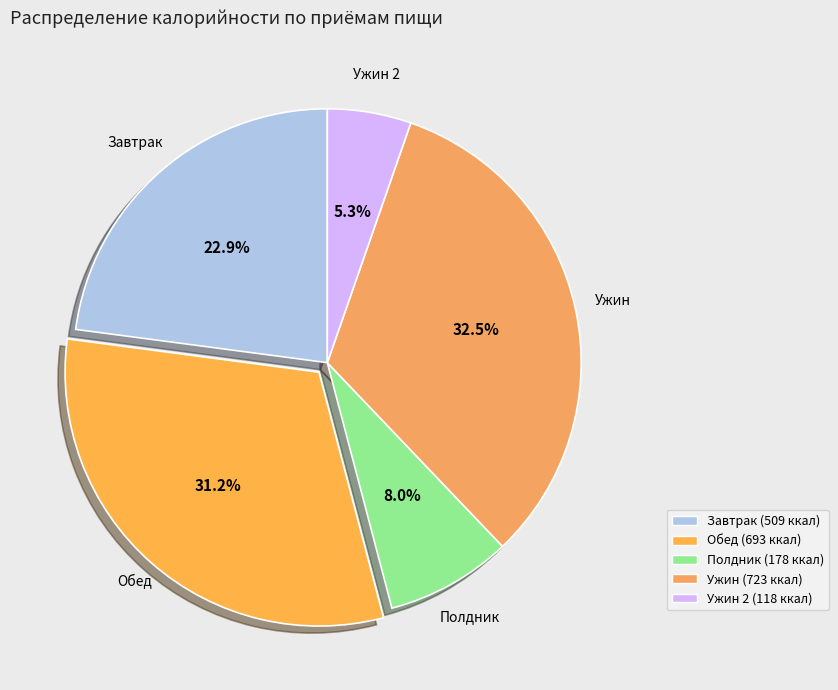

Is there any slice that represents more than half of the pie?

No